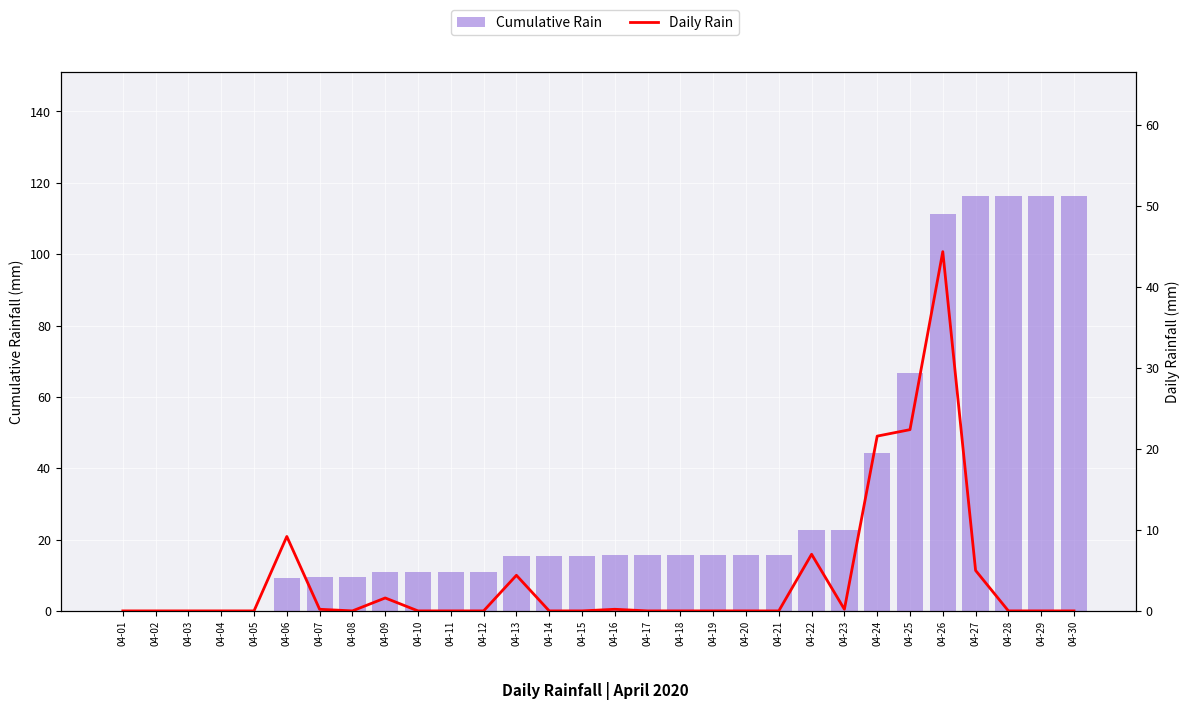

Between 04-22 and 04-23, which is larger?

04-23